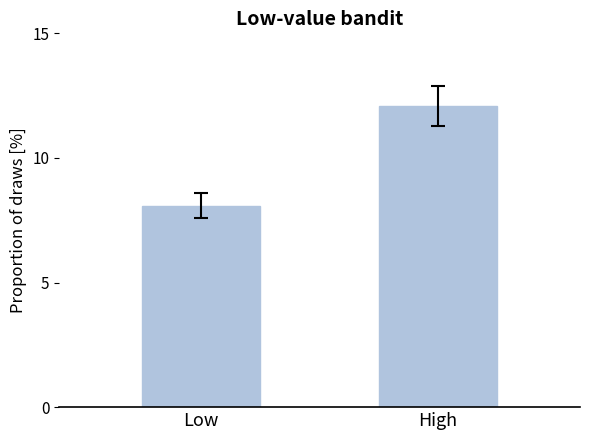

Approximately how many times larger is the value at Low compared to High?

0.7